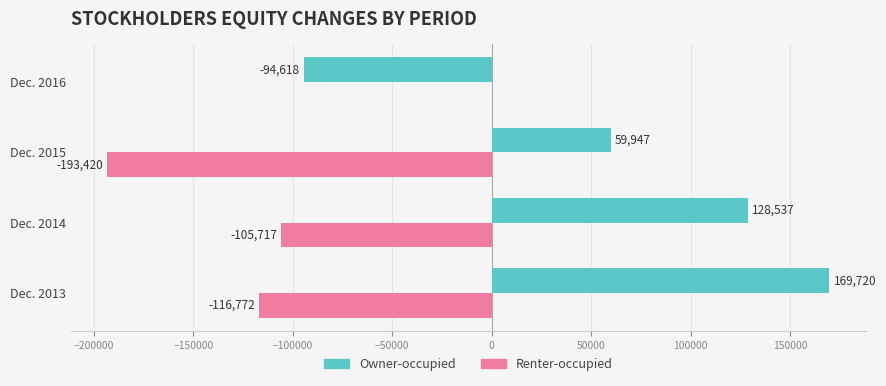

Read the Renter-occupied value at Dec. 2014.

-105717